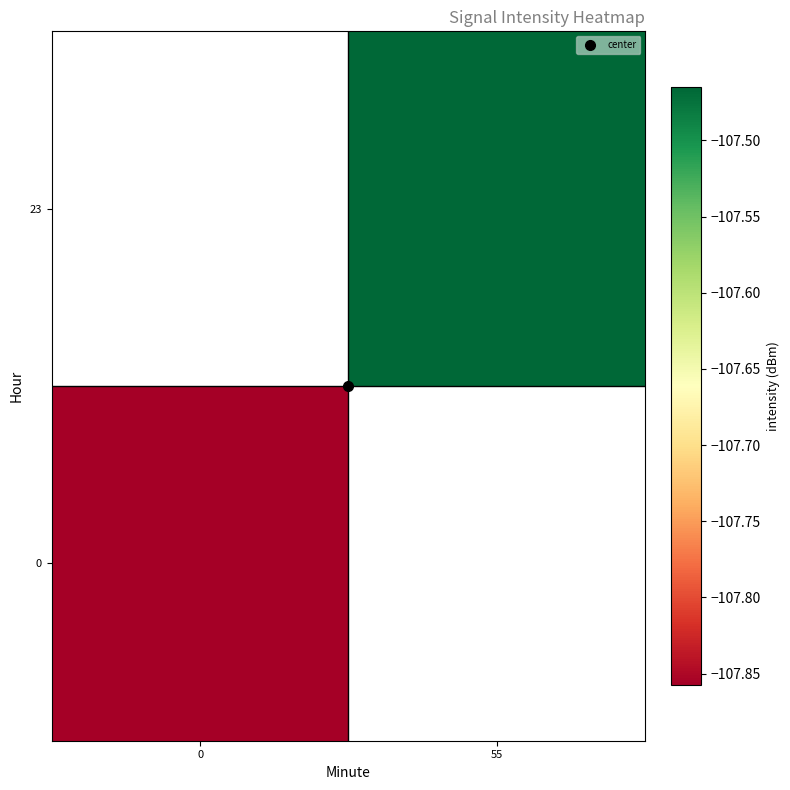

Is it true that row_0 equals -107.9 at 0?

True